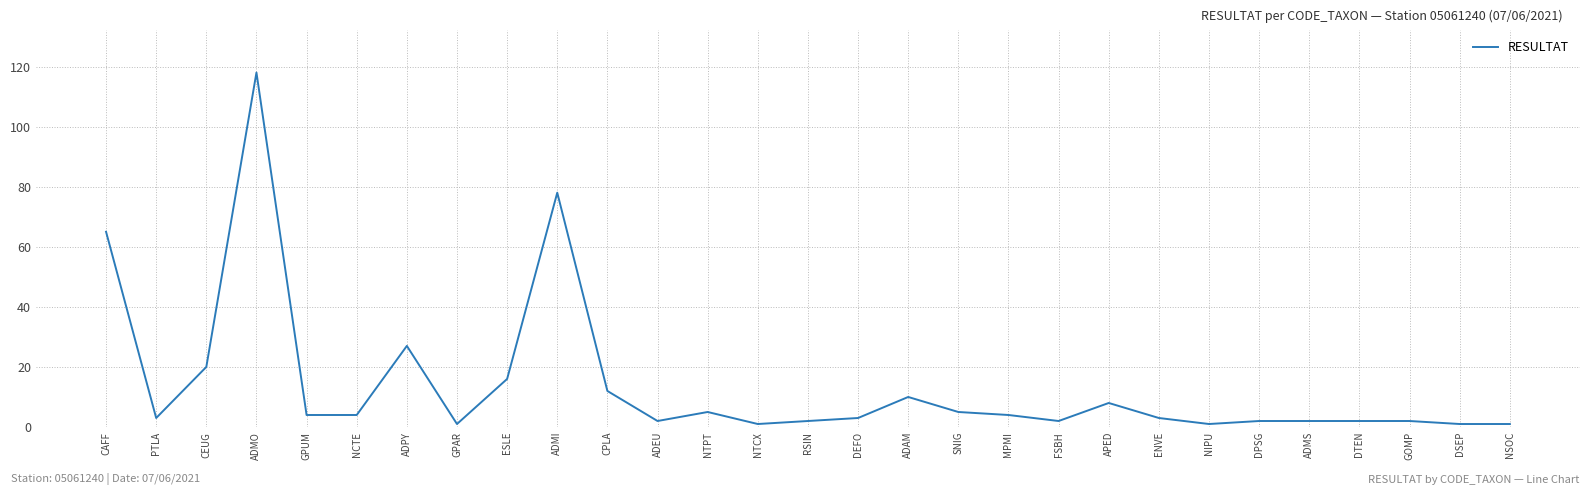

True or false: the data shows 1 at NIPU.

True